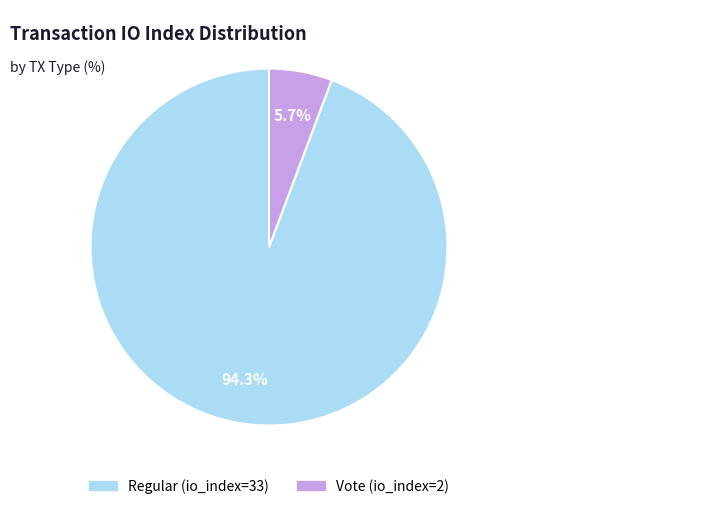

How much of the chart is everything except Vote (io_index=2)?

94.3%